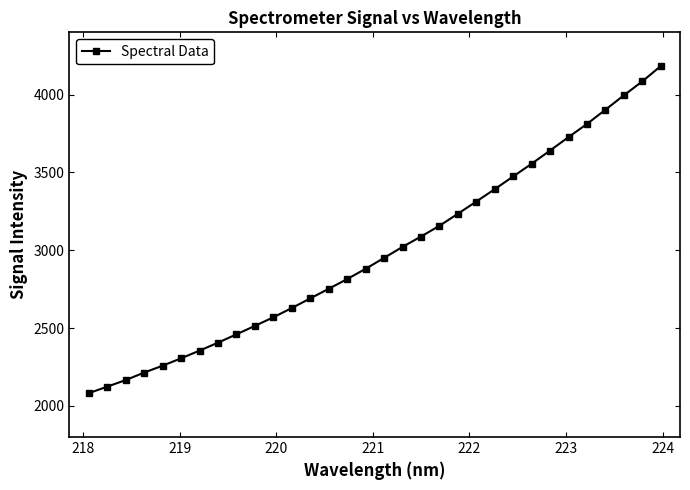

Is this an area chart (filled region under the line)?

No